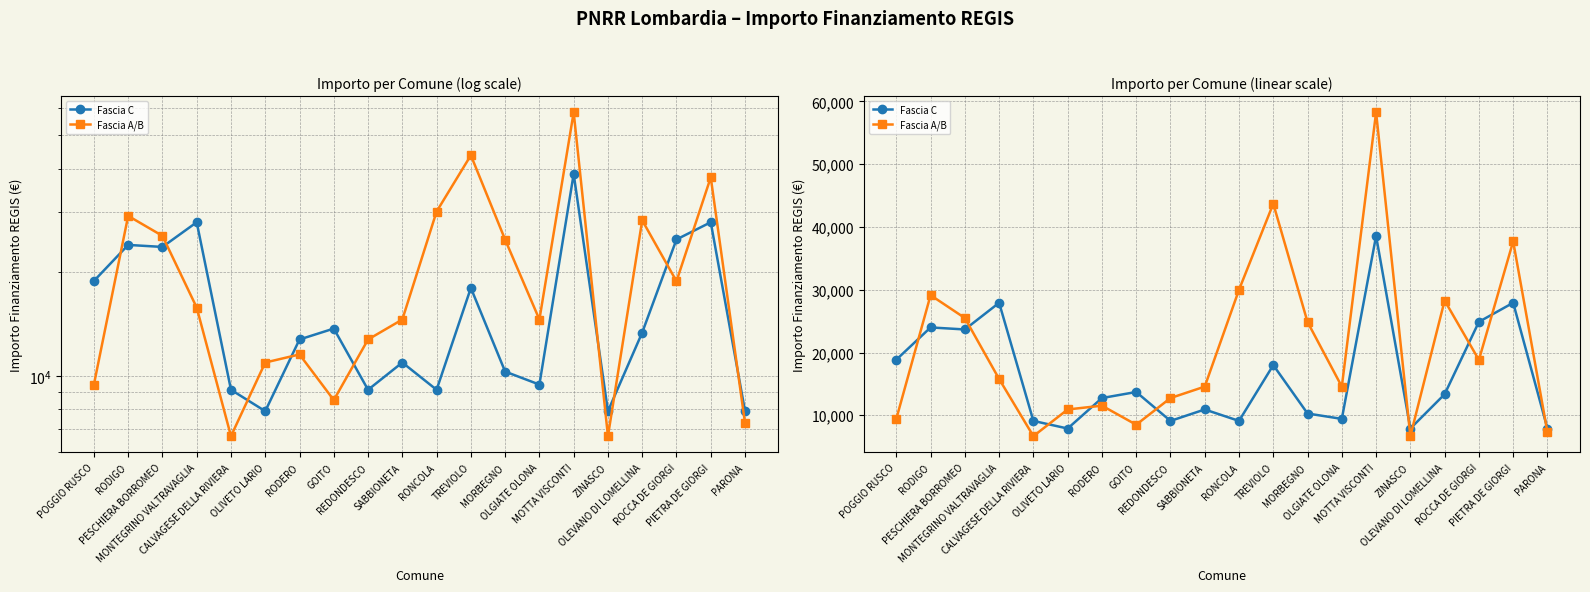

What is the maximum value shown in the chart?

58272